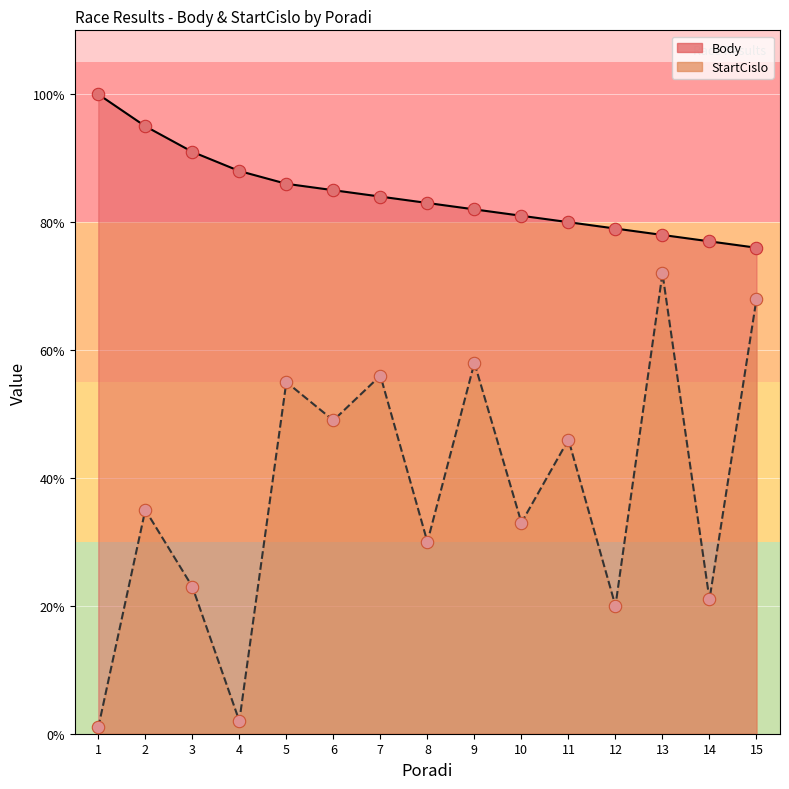

Which series contains the highest Y value?

Body